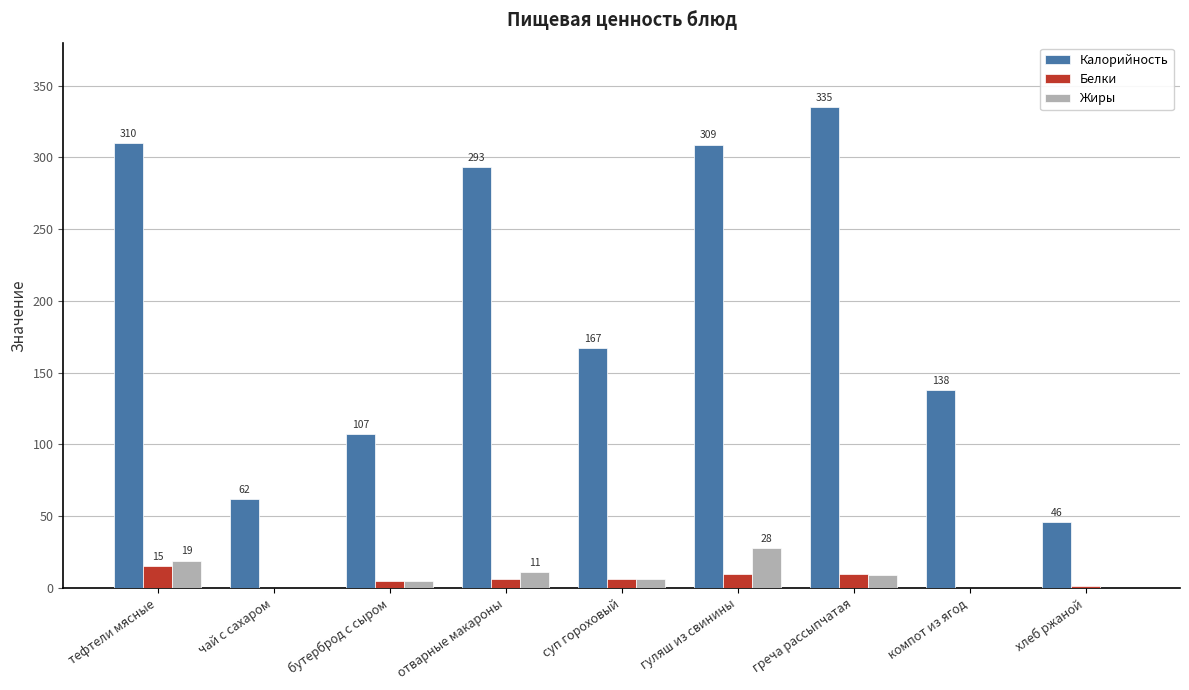

What is the sum of all Калорийность values?

1767.0